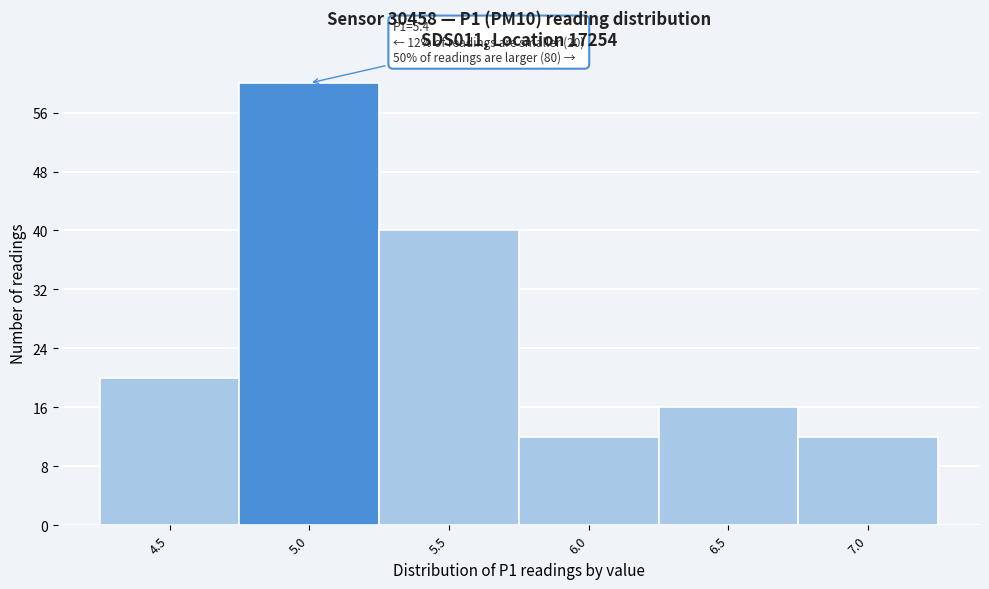

Reading right to left, extract all data points from this chart.

7.0=12	6.5=16	6.0=12	5.5=40	5.0=60	4.5=20